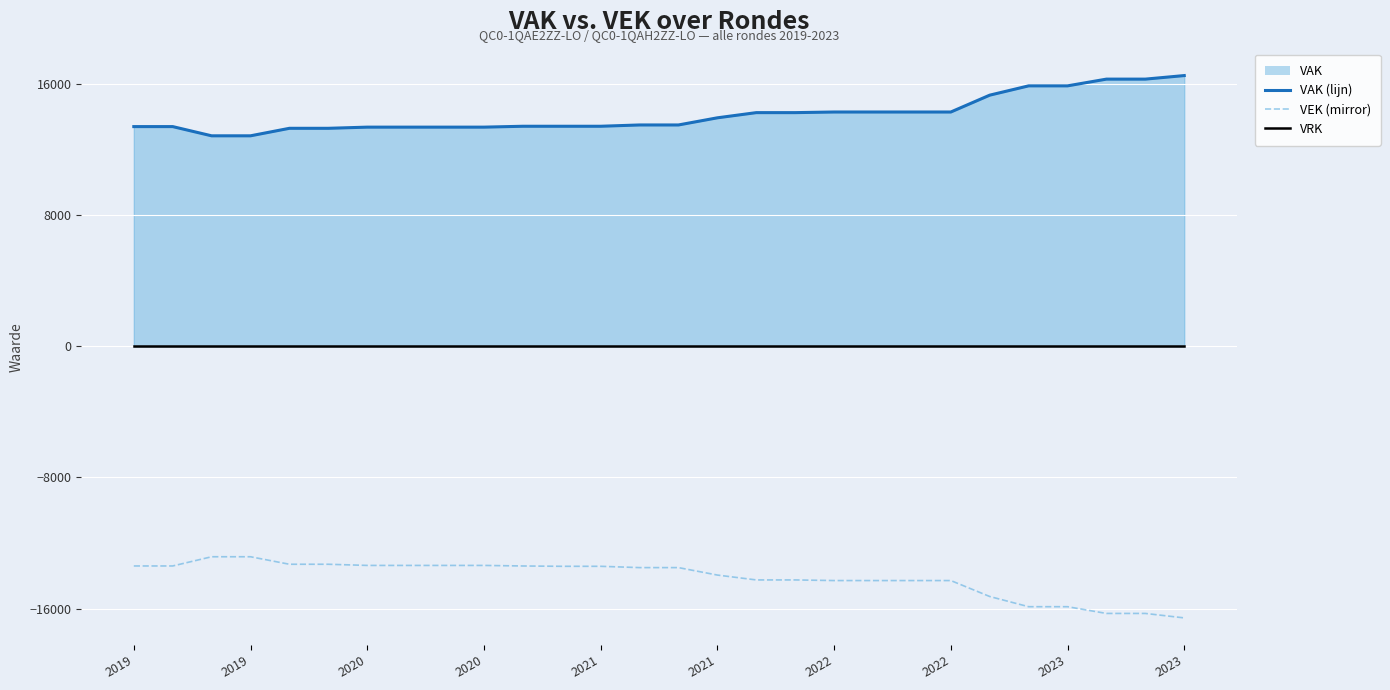

Is it true that VRK equals 0 at 25?

True